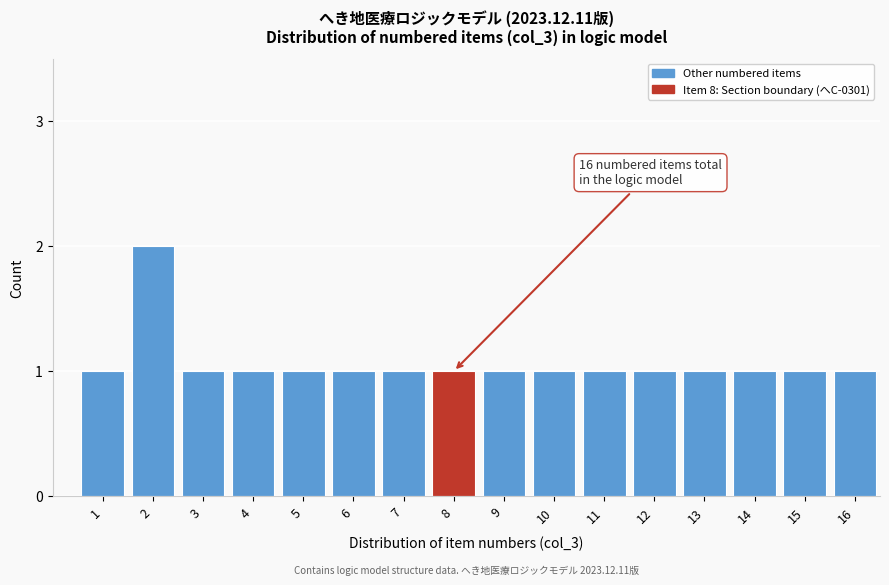

Reading right to left, extract all data points from this chart.

1	1	1	1	1	1	1	1	1	1	1	1	1	1	2	1